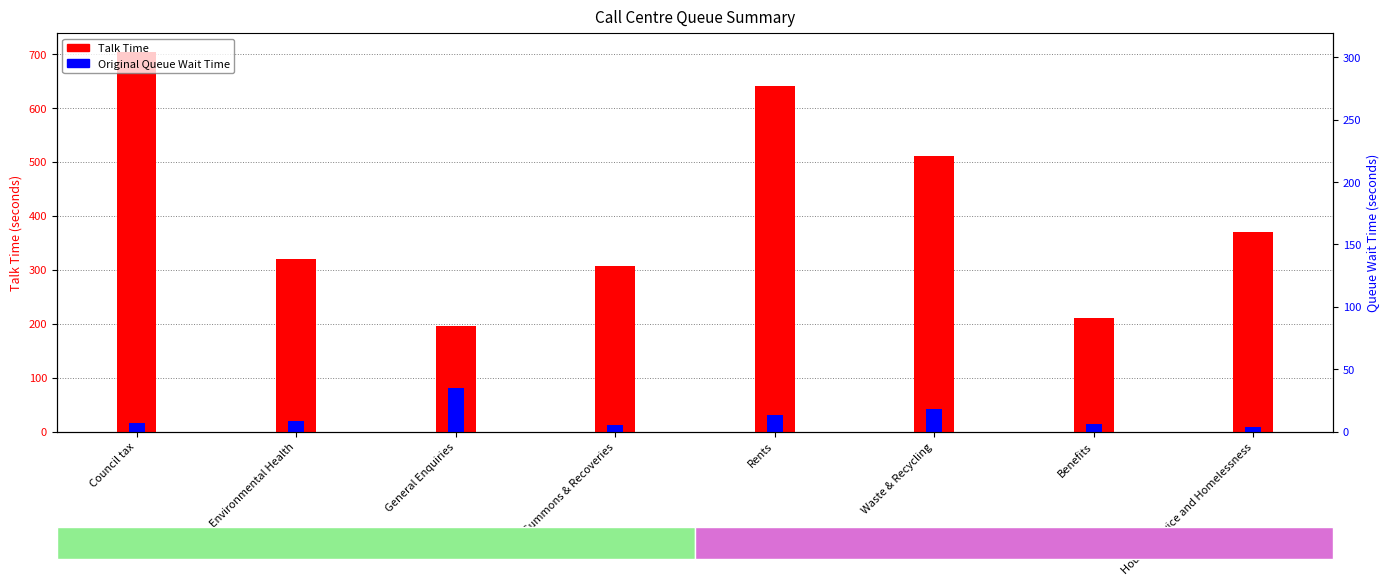

Reading left to right, list all the values displayed in this chart.

Talk Time: Council tax=702.8	Environmental Health=320.2	General Enquiries=195.5	Summons & Recoveries=306.4	Rents=640.9	Waste & Recycling=511.5	Benefits=211.4	Housing advice and Homelessness=370.0
Original Queue Wait Time: Council tax=15.9	Environmental Health=19.5	General Enquiries=79.8	Summons & Recoveries=12.3	Rents=29.8	Waste & Recycling=41.2	Benefits=14.2	Housing advice and Homelessness=9.3